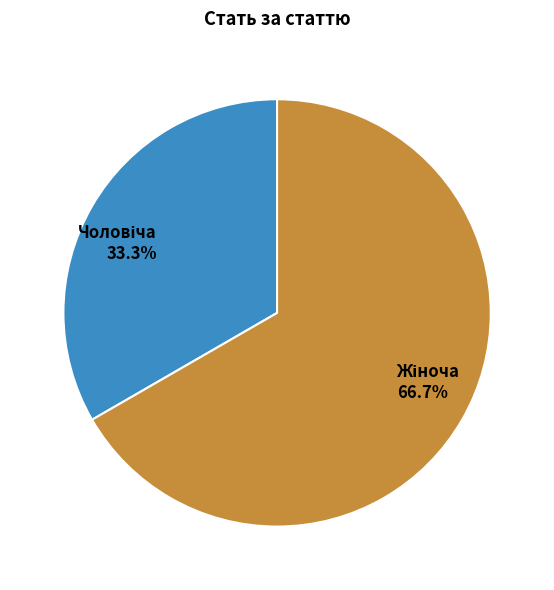

Is there any slice that represents more than half of the pie?

Yes